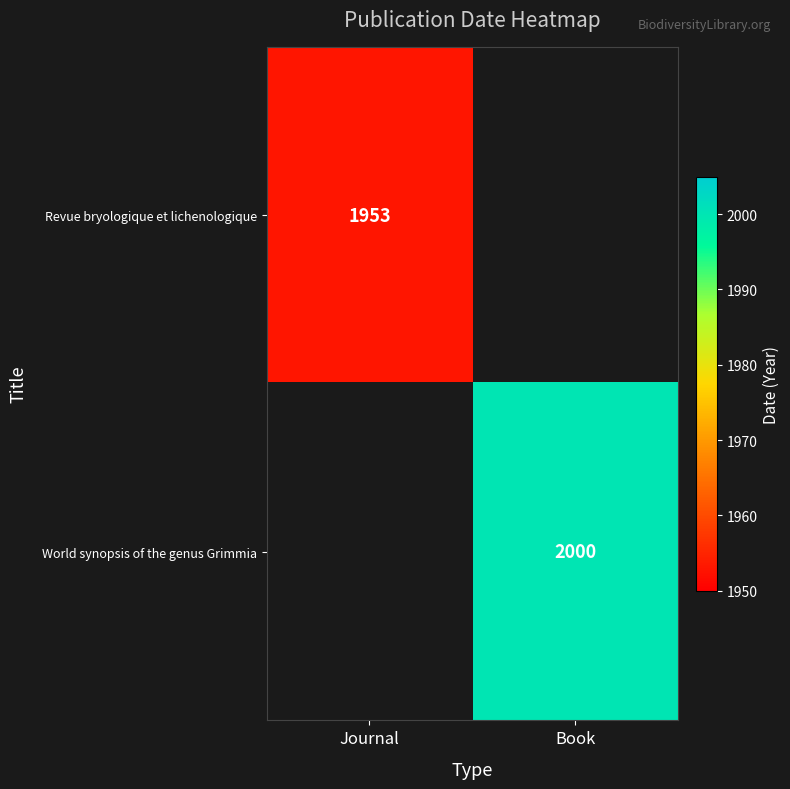

Between Book and Journal, which is larger?

Journal